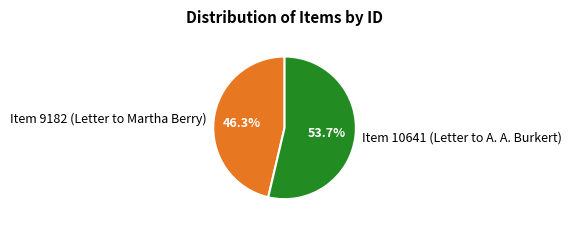

Does Item 10641 (Letter to A. A. Burkert) represent more than half of the total?

Yes